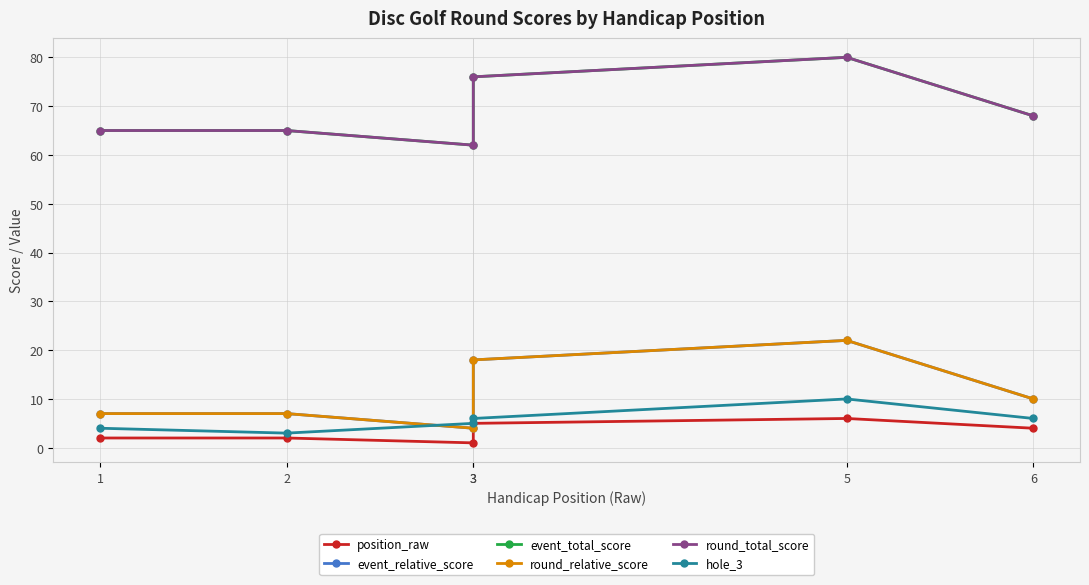

What is the maximum value shown in the chart?

80